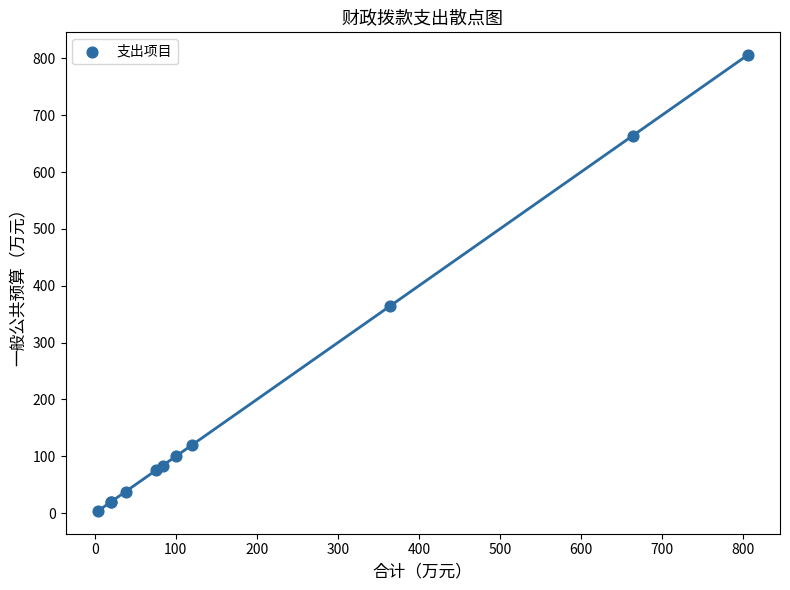

What Y value in the scatter plot is closest to 404?

364.9